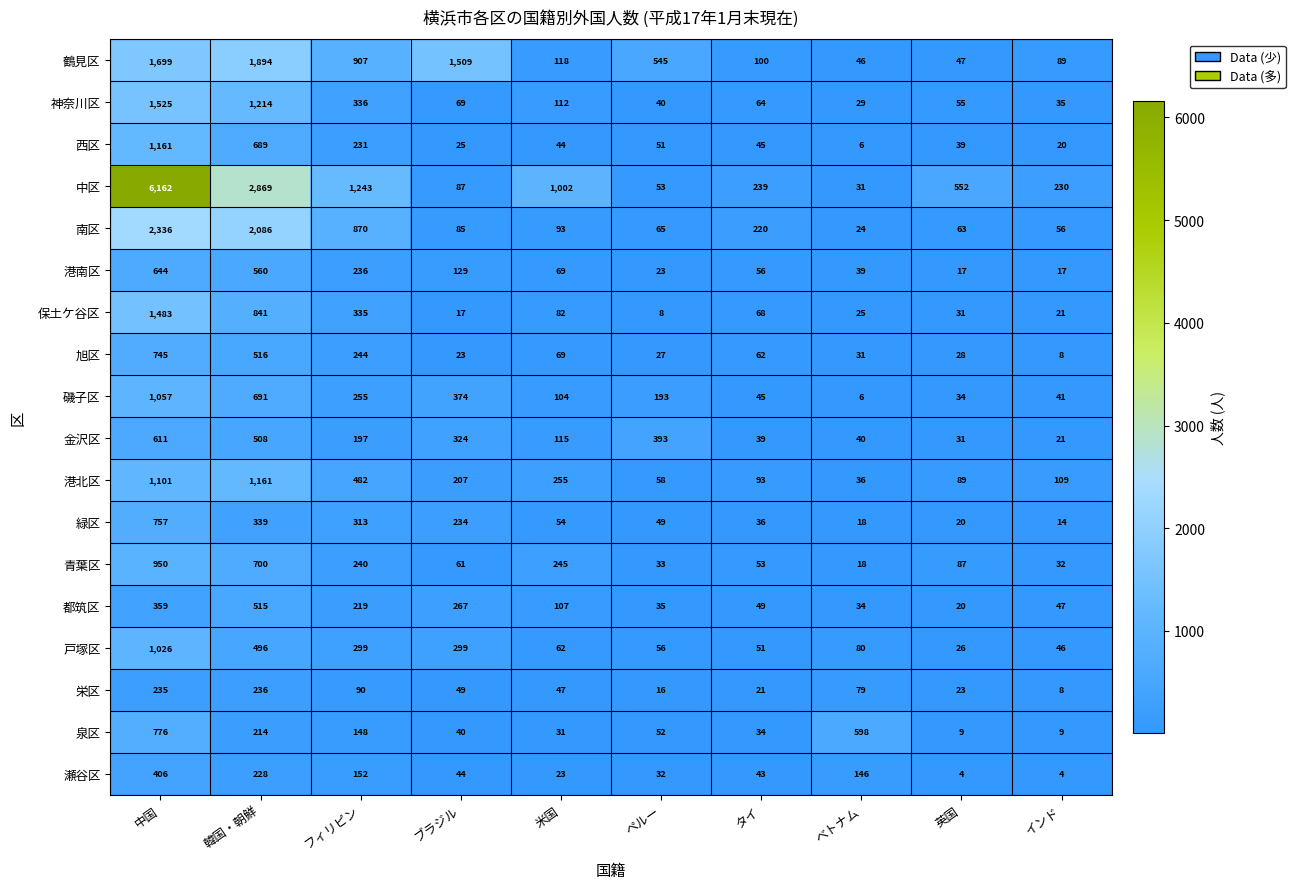

What is the difference between the highest and lowest values at タイ?

218